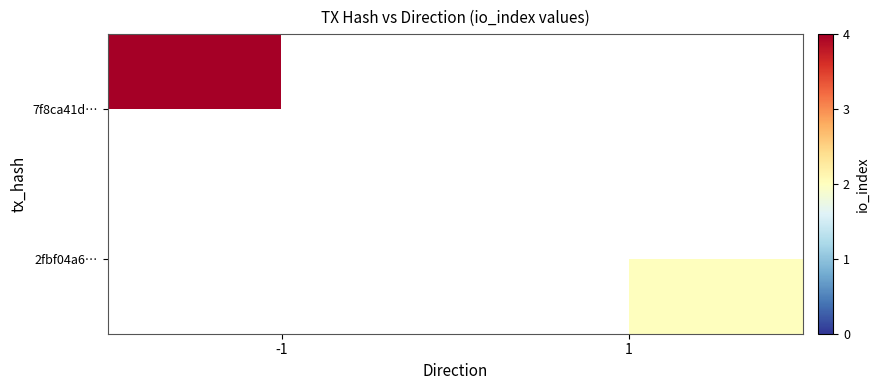

At which label does 7f8ca41d… reach its peak?

-1